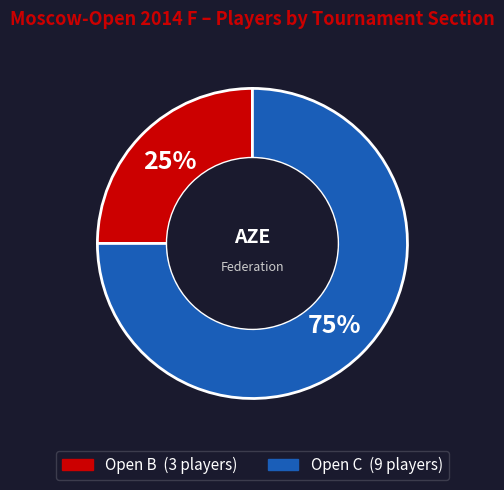

Does Open B account for over 50% of the chart?

No